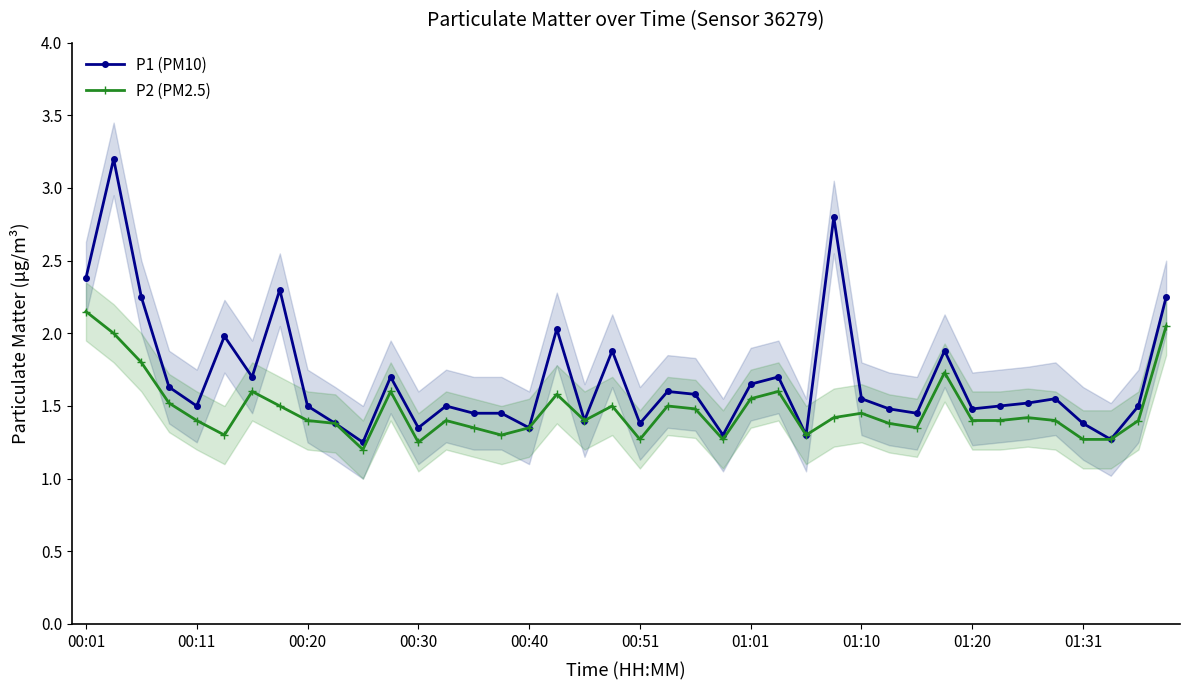

What is the average value of the P1 (PM10) series?

1.7